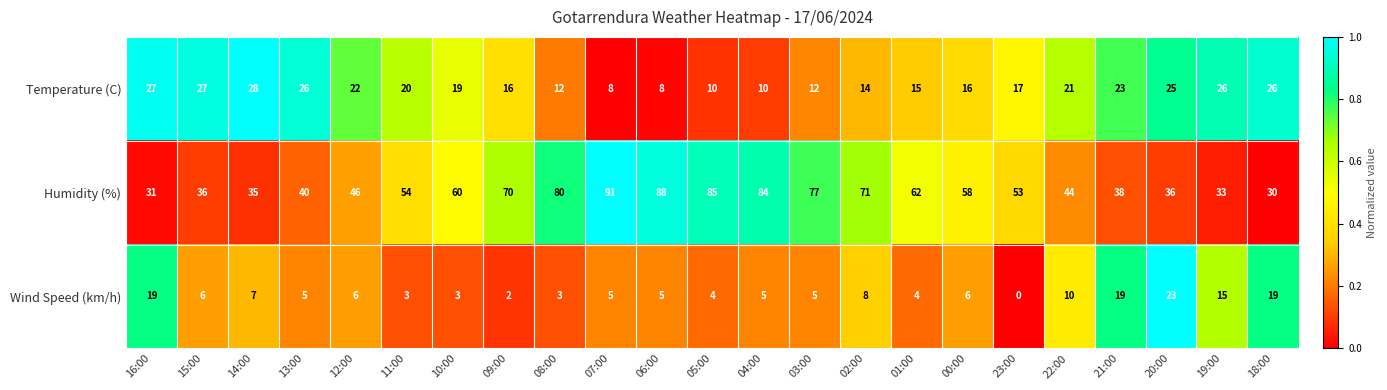

True or false: Humidity (%) has a value of 56 at 15:00.

False